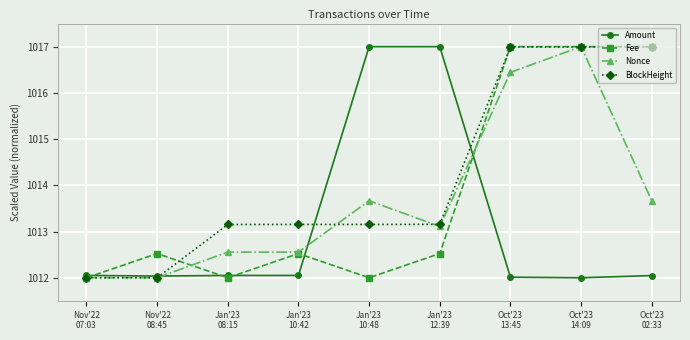

Which series has the largest total across all categories?

BlockHeight